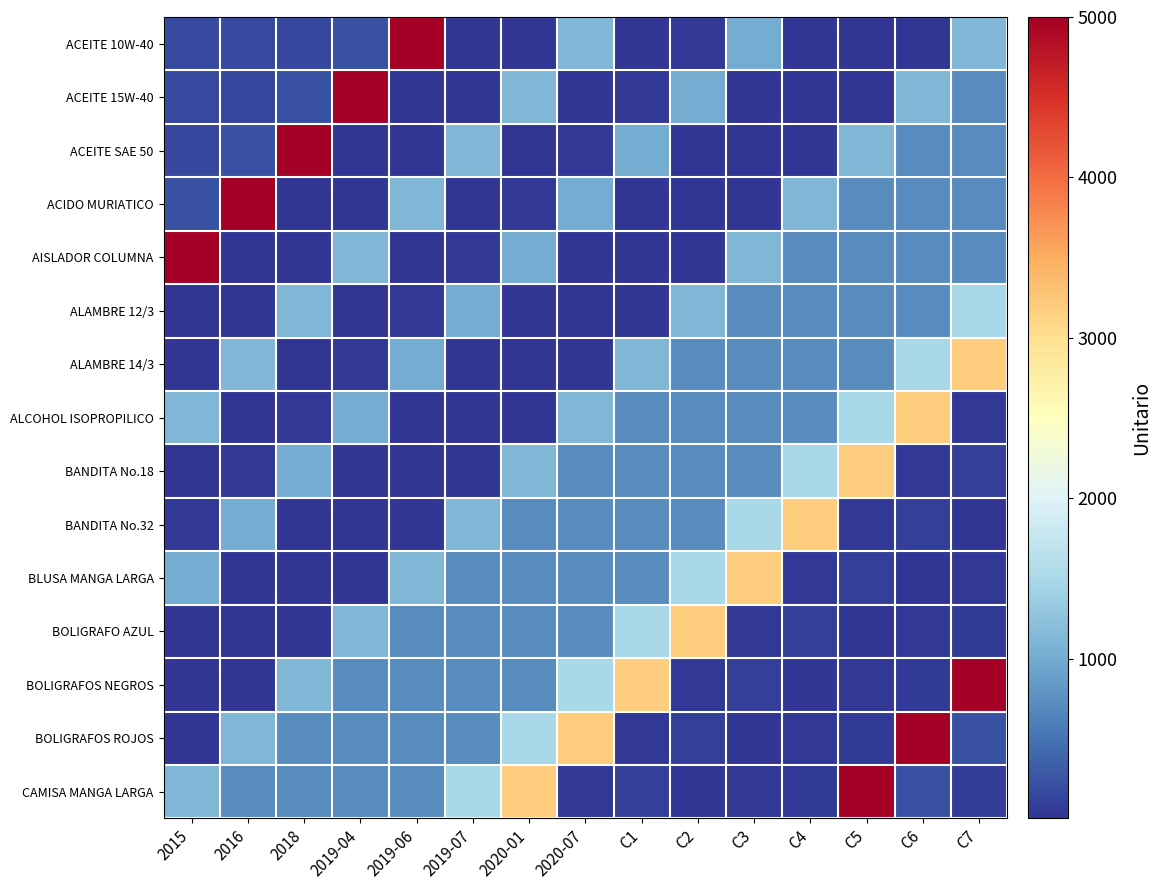

List the series in order of their peak value, highest first.

ACEITE 10W-40, ACEITE 15W-40, ACEITE SAE 50, ACIDO MURIATICO, AISLADOR COLUMNA, BOLIGRAFOS NEGROS, BOLIGRAFOS ROJOS, CAMISA MANGA LARGA, ALAMBRE 14/3, ALCOHOL ISOPROPILICO, BANDITA No.18, BANDITA No.32, BLUSA MANGA LARGA, BOLIGRAFO AZUL, ALAMBRE 12/3